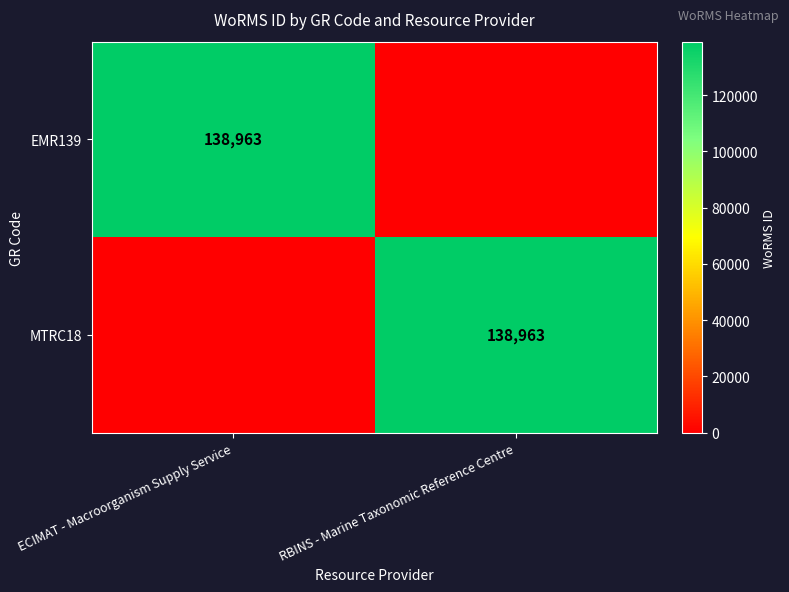

Is it true that MTRC18 equals 138963 at RBINS - Marine Taxonomic Reference Centre?

True